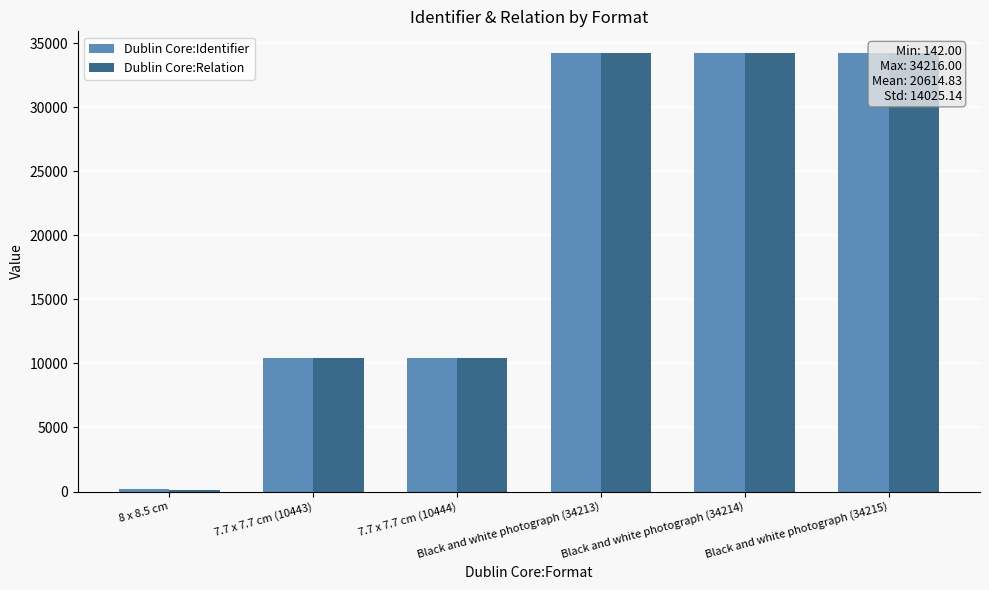

Which series has the widest spread of values?

Dublin Core:Relation